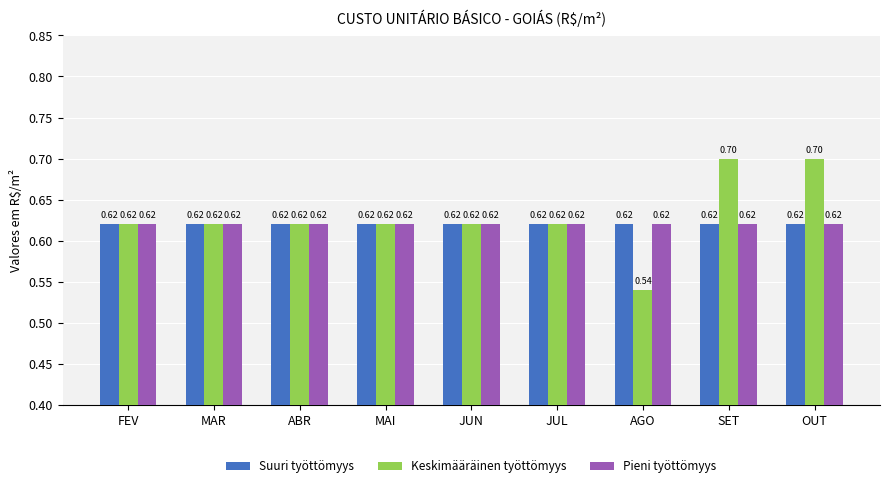

Which series has the largest range (max minus min)?

Keskimääräinen työttömyys